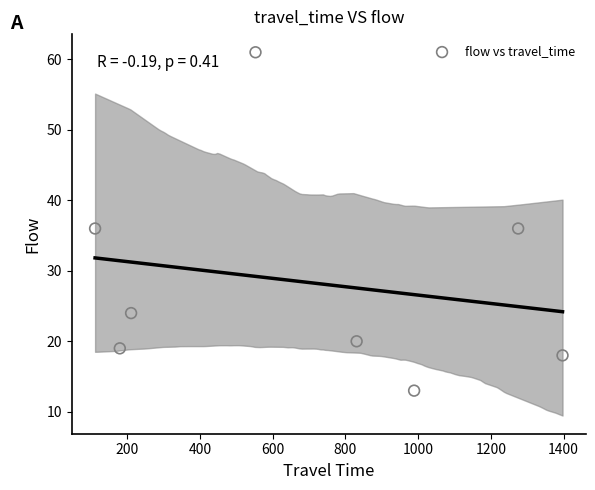

What is the range of X values (max minus min)?

1285